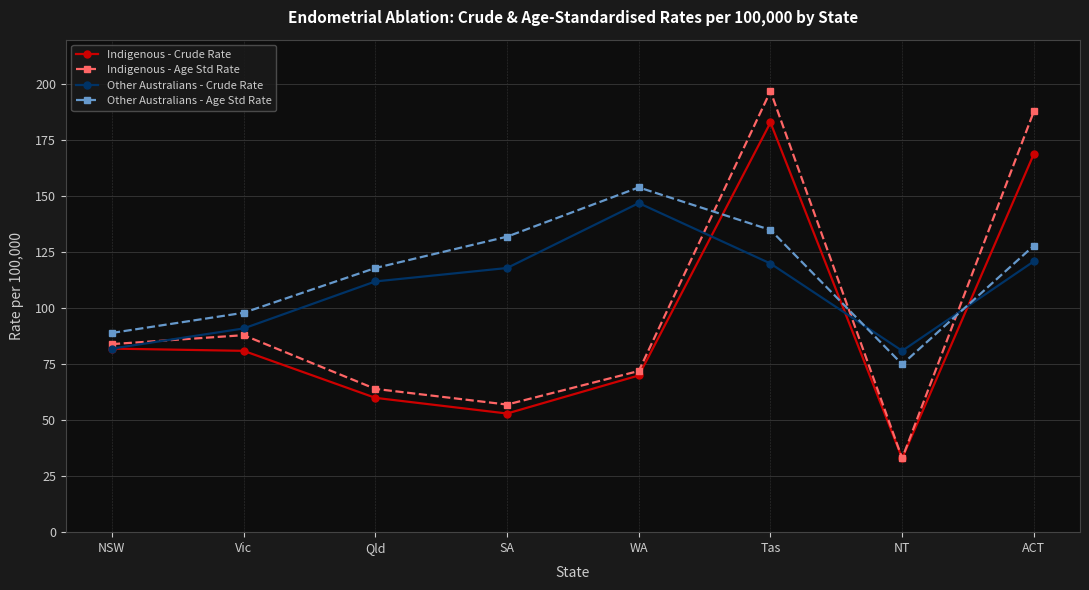

What is the label of the 7th point from the right?

Vic